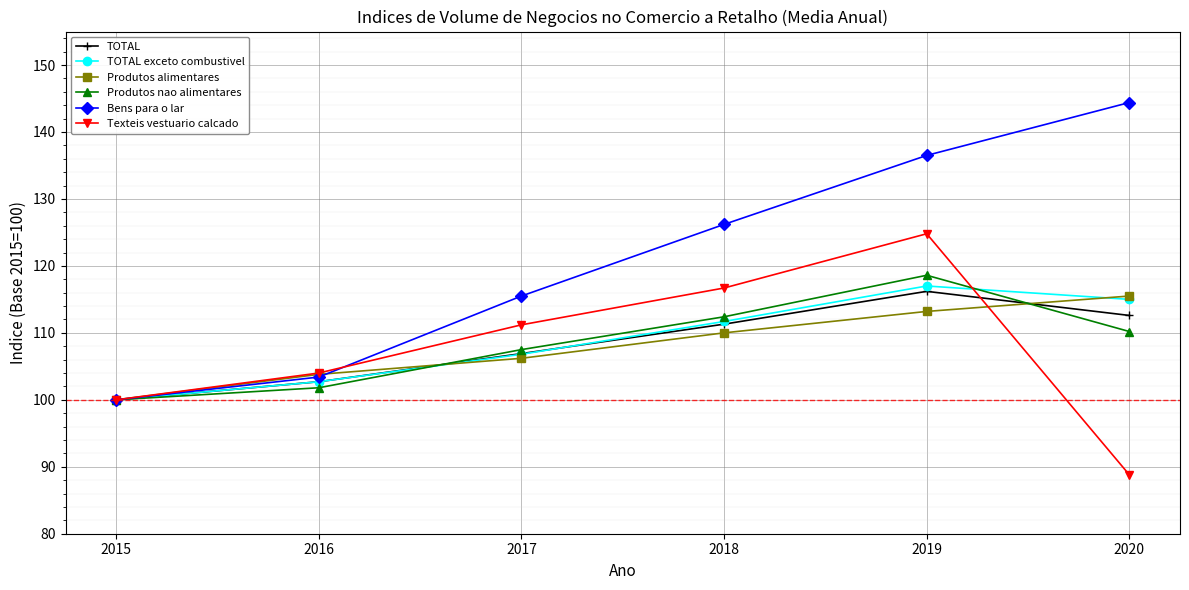

The value of Produtos alimentares at 2019 is 113.2. True or false?

True